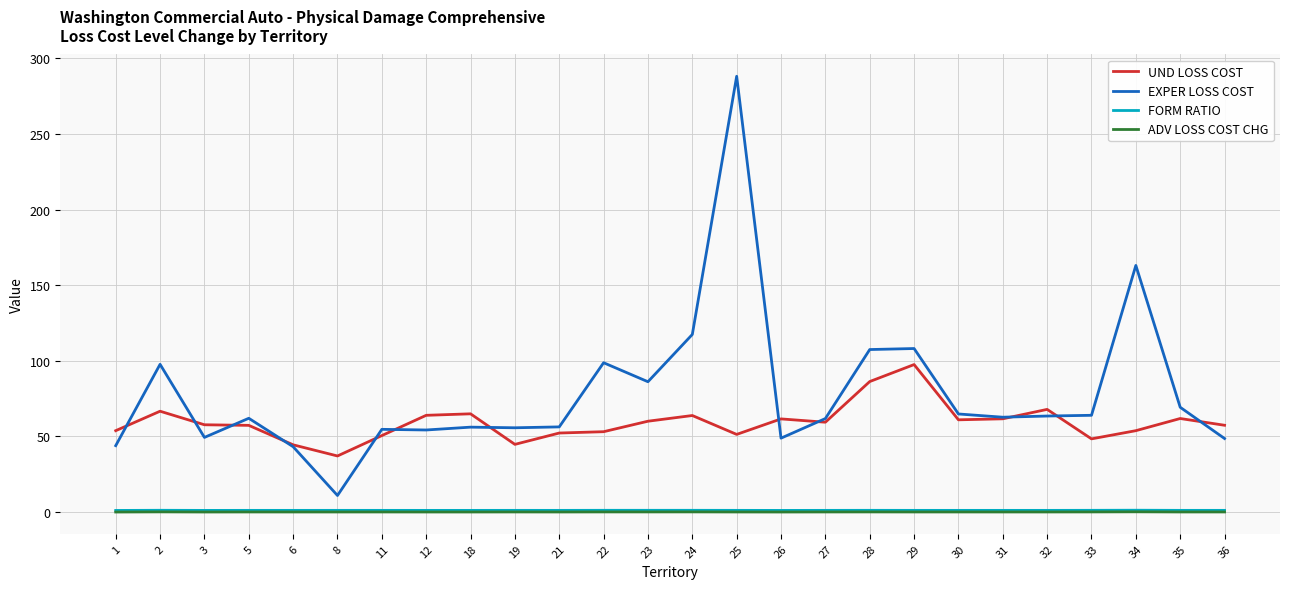

Read the UND LOSS COST value at 8.

37.1